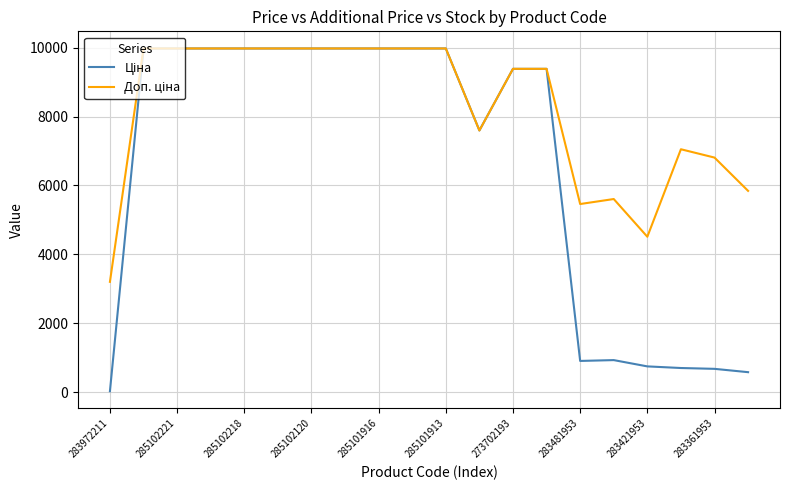

What is the maximum value shown in the chart?

9975.0